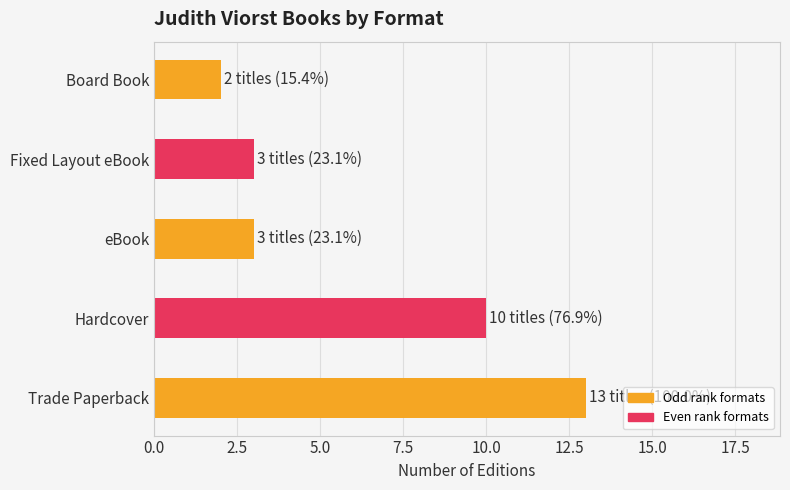

What is the sum of all values?

31